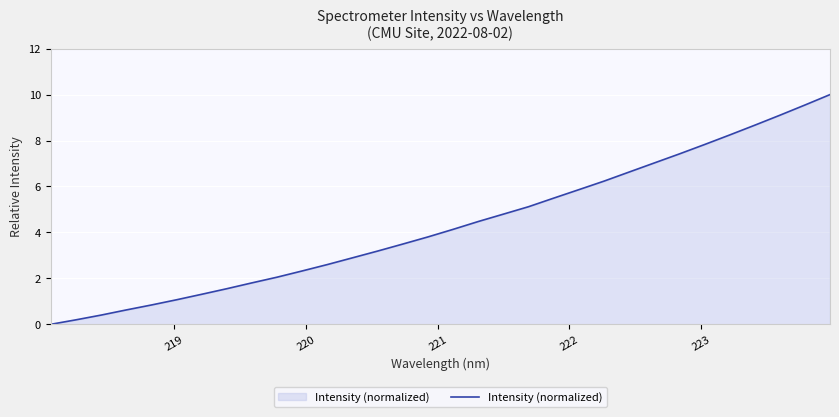

Does the chart have visible grid lines?

Yes